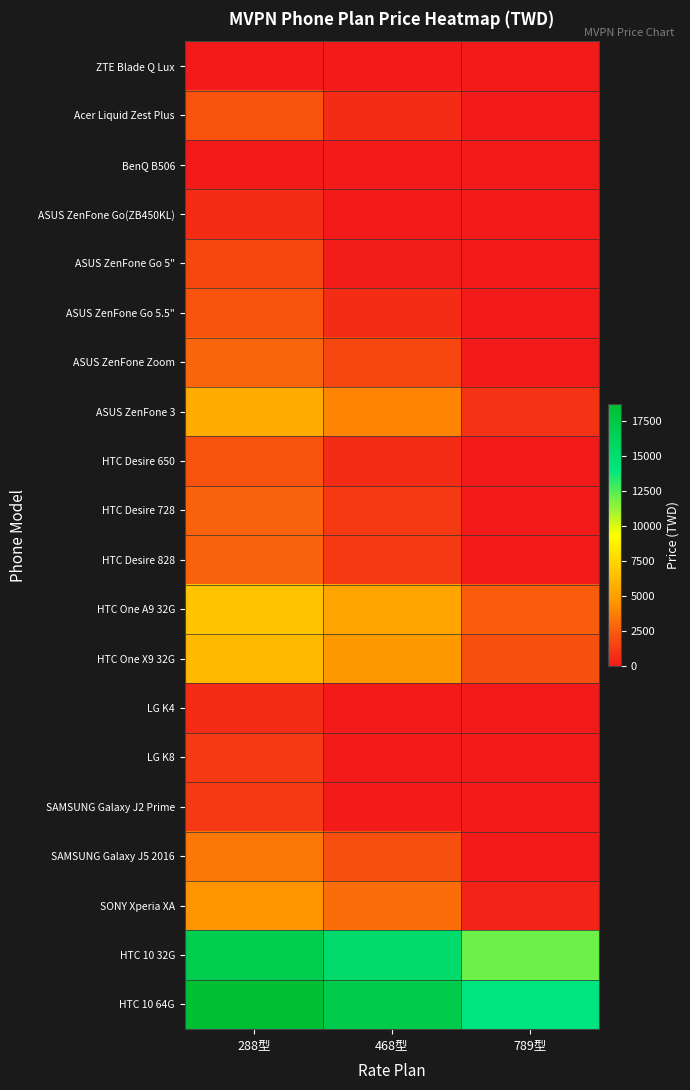

Rank the series at 288型 from highest to lowest value.

HTC 10 64G, HTC 10 32G, HTC One A9 32G, HTC One X9 32G, ASUS ZenFone 3, SONY Xperia XA, SAMSUNG Galaxy J5 2016, ASUS ZenFone Zoom, HTC Desire 728, HTC Desire 828, Acer Liquid Zest Plus, ASUS ZenFone Go 5.5", HTC Desire 650, ASUS ZenFone Go 5", LG K8, SAMSUNG Galaxy J2 Prime, ASUS ZenFone Go(ZB450KL), LG K4, ZTE Blade Q Lux, BenQ B506